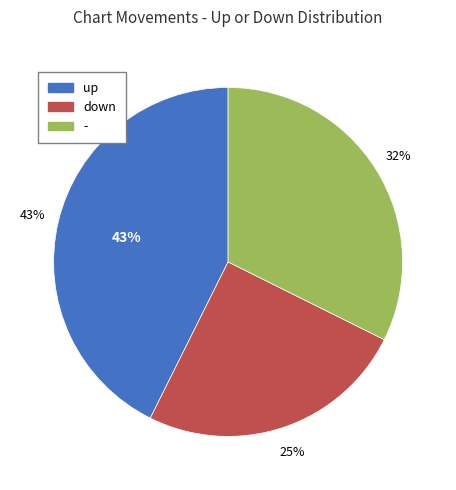

Does - represent more than half of the total?

No